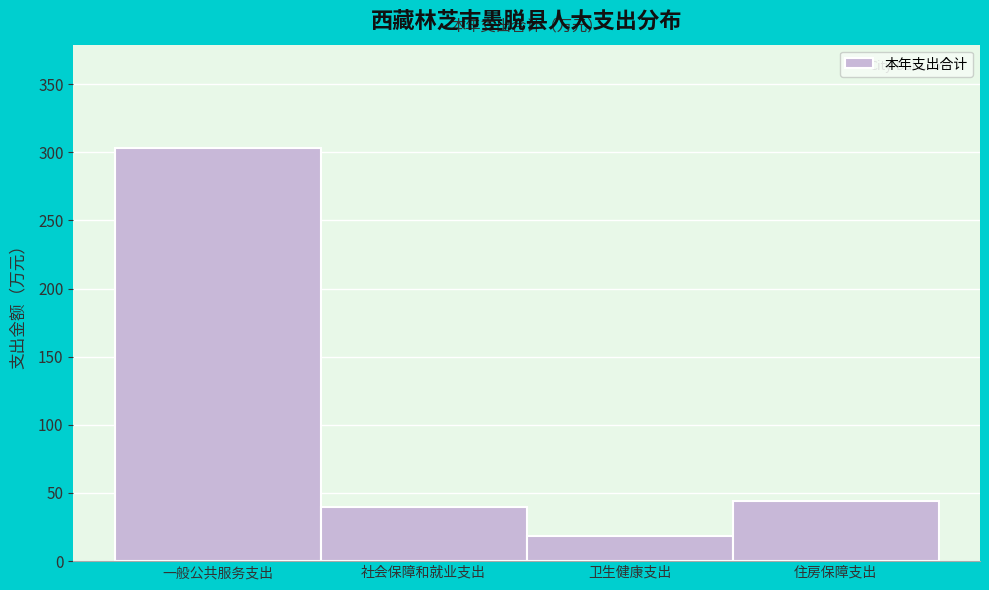

Reading left to right, list all the values displayed in this chart.

303.2	39.6	18.4	44.2